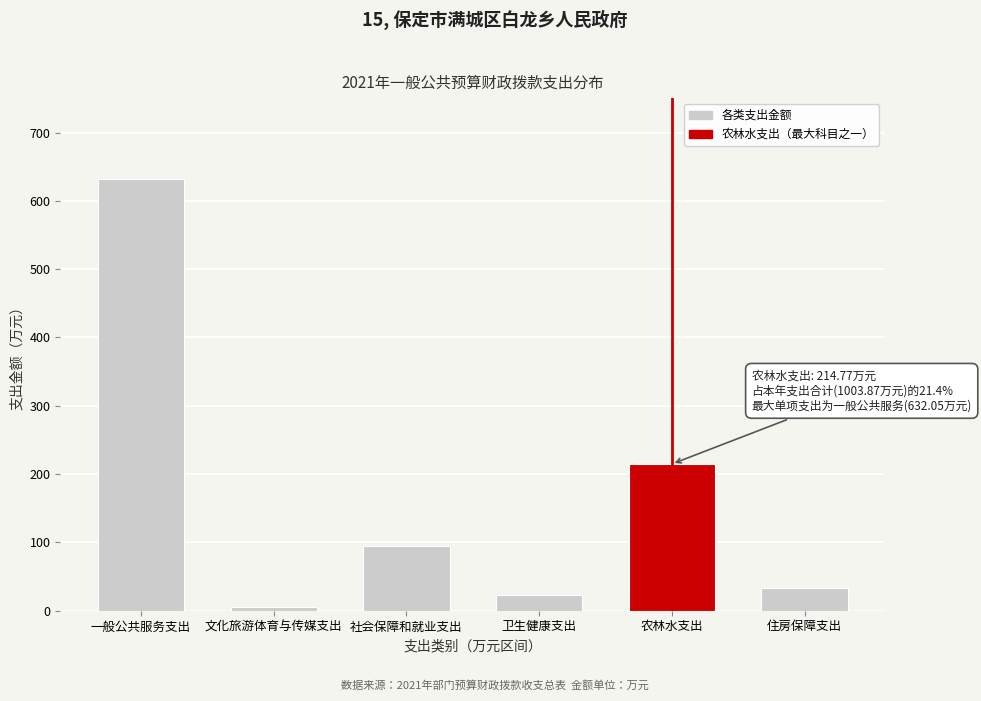

At which category does the chart reach its peak across all series?

一般公共服务支出